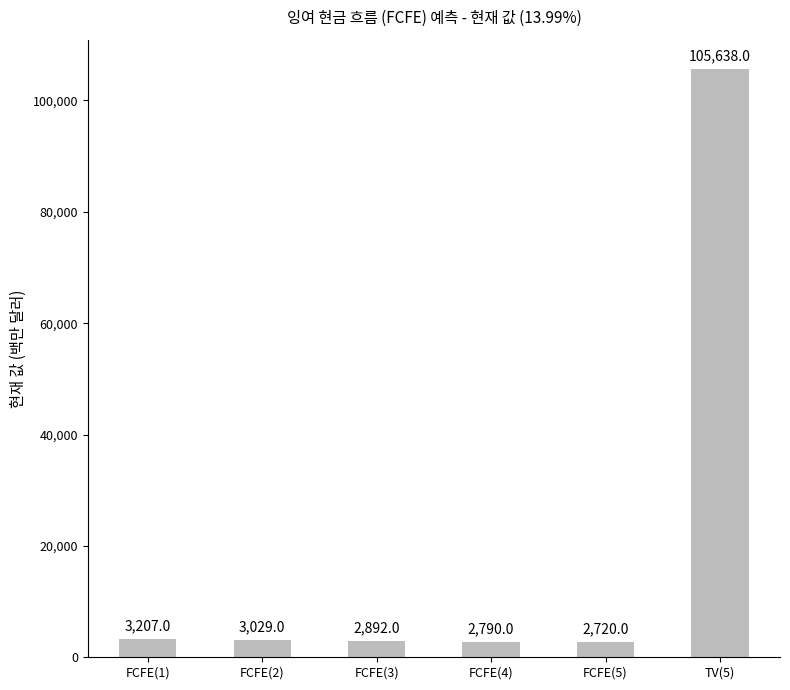

What is the smallest value displayed?

2720